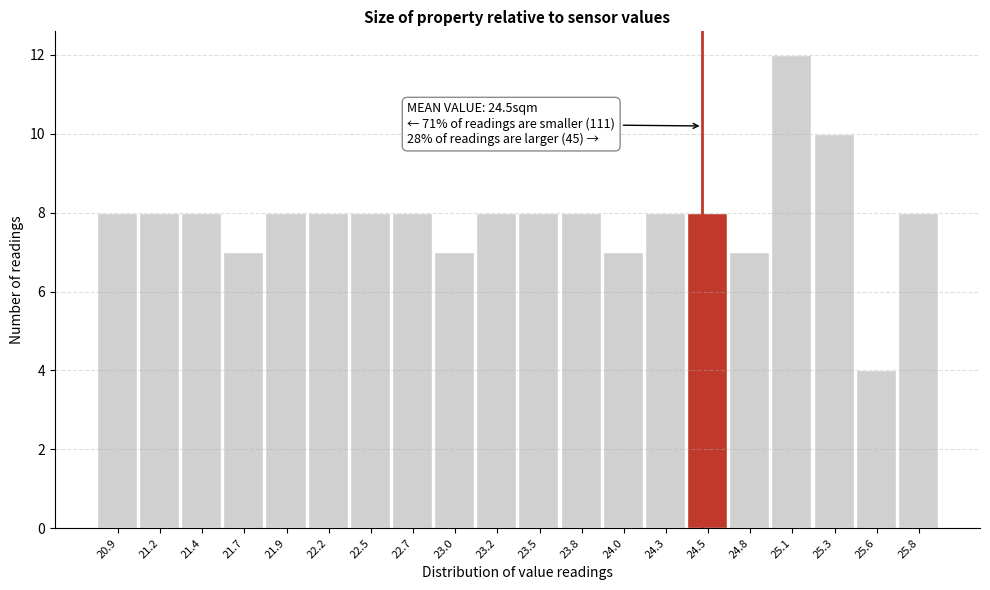

Which range on the x-axis has the tallest bar?

24.90 to 25.20